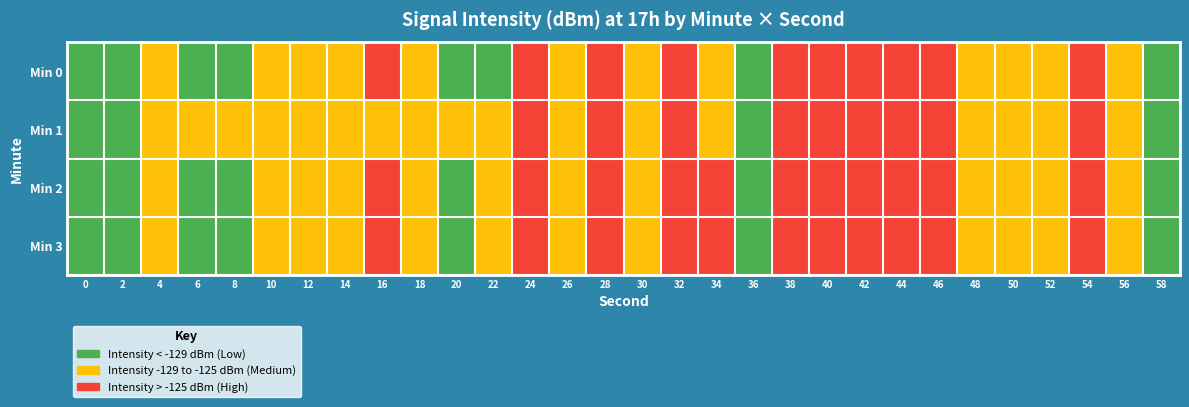

Reading left to right, transcribe all the data shown in this chart.

Min 0: 0=-130.9	2=-132.6	4=-127.6	6=-131.2	8=-132.1	10=-127.5	12=-125.7	14=-125.7	16=-124.6	18=-128.3	20=-131.5	22=-129.2	24=-124.5	26=-128.0	28=-124.0	30=-128.2	32=-123.5	34=-125.3	36=-131.2	38=-124.2	40=-124.8	42=-124.2	44=-123.1	46=-122.0	48=-126.6	50=-127.1	52=-127.8	54=-123.0	56=-128.1	58=-130.3
Min 1: 0=-130.2	2=-131.7	4=-126.2	6=-125.6	8=-125.7	10=-126.0	12=-128.6	14=-126.0	16=-128.1	18=-127.8	20=-126.5	22=-125.3	24=-124.1	26=-127.2	28=-123.5	30=-128.9	32=-122.7	34=-125.8	36=-130.4	38=-124.6	40=-124.2	42=-123.9	44=-122.5	46=-121.1	48=-126.0	50=-127.3	52=-127.1	54=-123.4	56=-128.6	58=-130.8
Min 2: 0=-129.5	2=-131.2	4=-126.8	6=-130.5	8=-131.9	10=-126.7	12=-125.1	14=-125.3	16=-124.0	18=-127.9	20=-130.7	22=-128.8	24=-124.2	26=-127.6	28=-123.2	30=-127.8	32=-123.1	34=-124.9	36=-130.9	38=-123.8	40=-124.4	42=-123.7	44=-122.7	46=-121.5	48=-126.2	50=-126.8	52=-127.4	54=-122.6	56=-127.8	58=-130.0
Min 3: 0=-130.1	2=-132.0	4=-127.0	6=-131.0	8=-132.3	10=-127.1	12=-125.5	14=-125.6	16=-124.3	18=-128.1	20=-131.2	22=-129.0	24=-124.4	26=-127.9	28=-123.8	30=-128.0	32=-123.3	34=-125.0	36=-131.1	38=-124.1	40=-124.7	42=-124.0	44=-122.9	46=-121.8	48=-126.5	50=-126.9	52=-127.6	54=-122.8	56=-128.0	58=-130.2